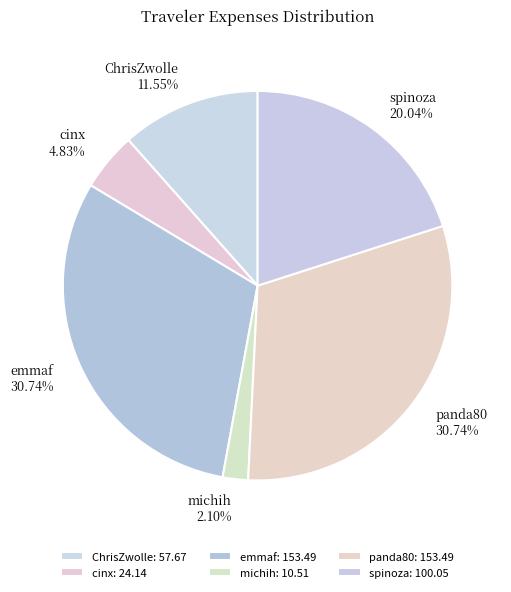

Which has a higher value, cinx or spinoza?

spinoza